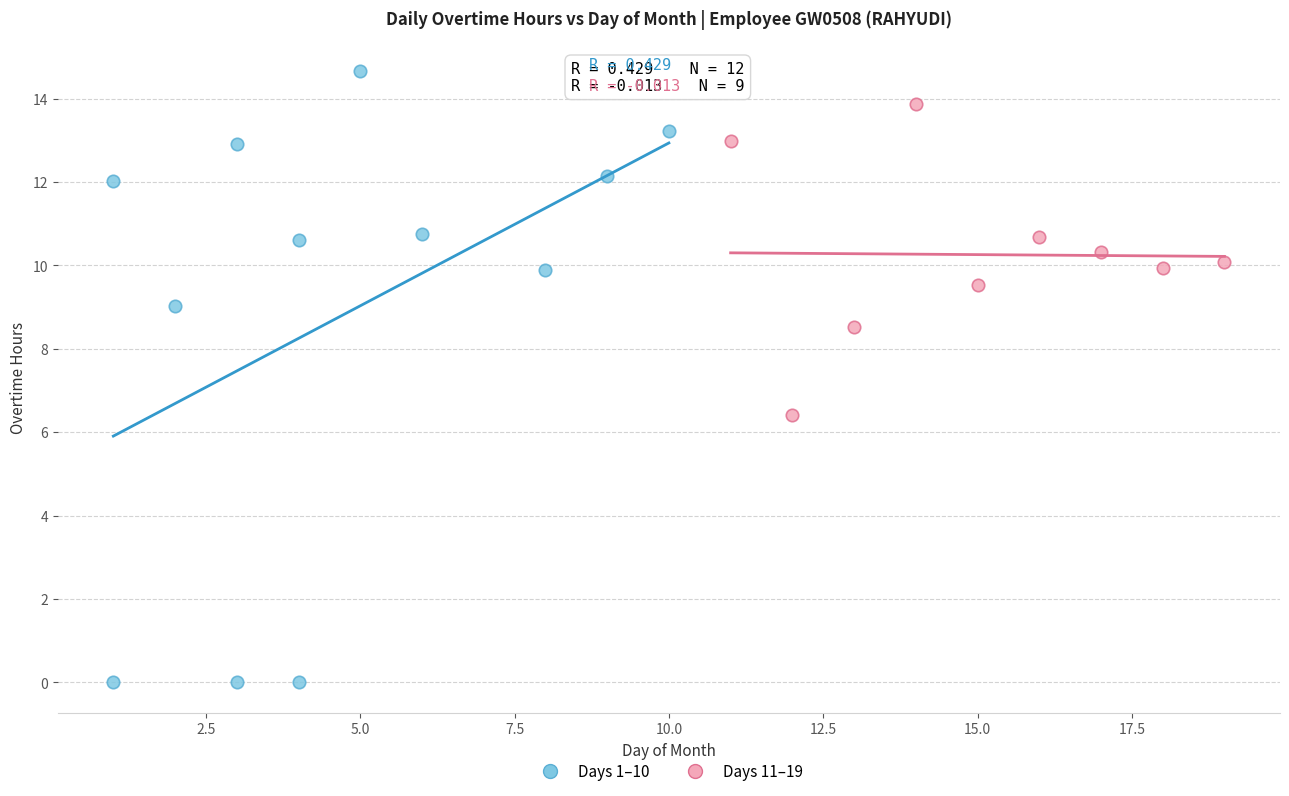

Which series reaches the maximum Y coordinate?

Days 1–10